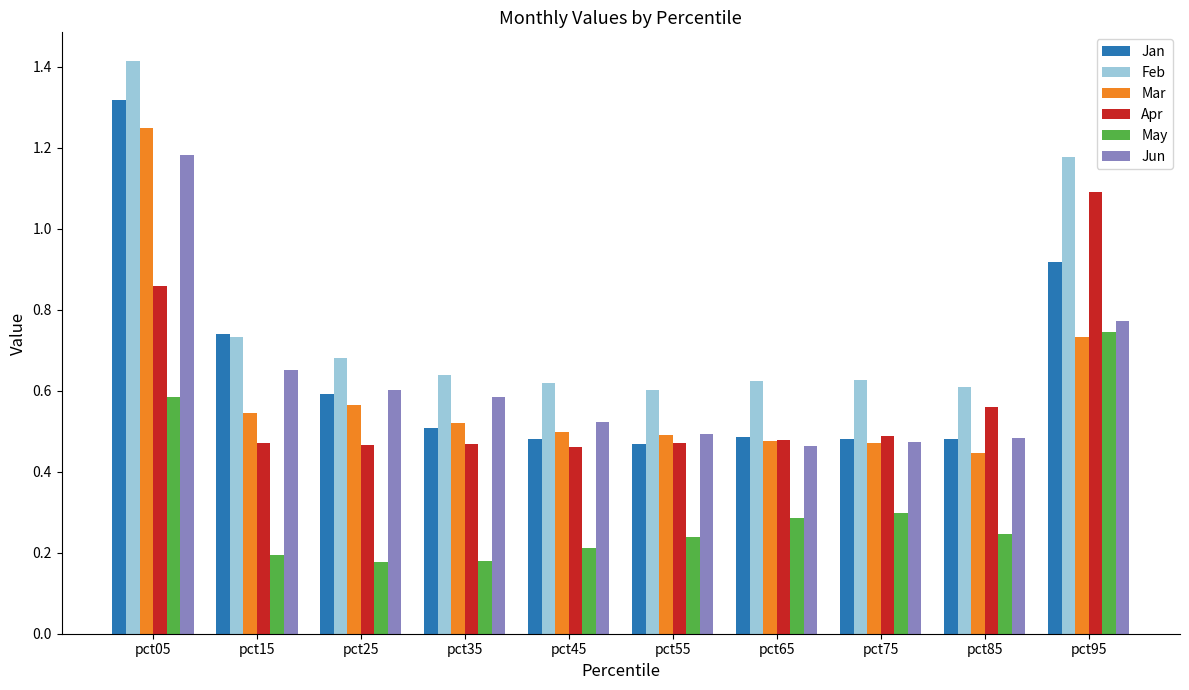

How many bars are there in total?

60